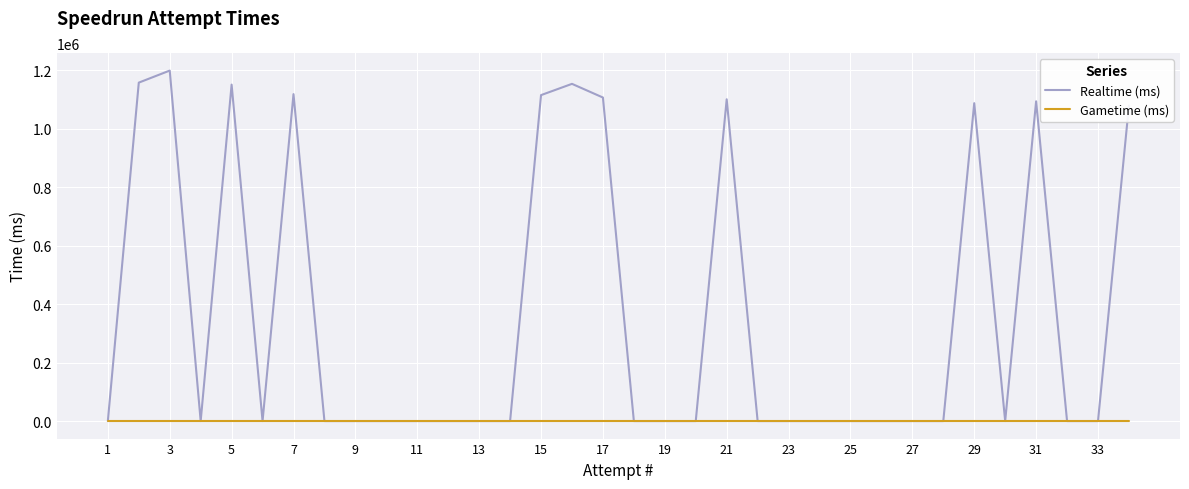

List the series in order of their peak value, lowest first.

Gametime (ms), Realtime (ms)